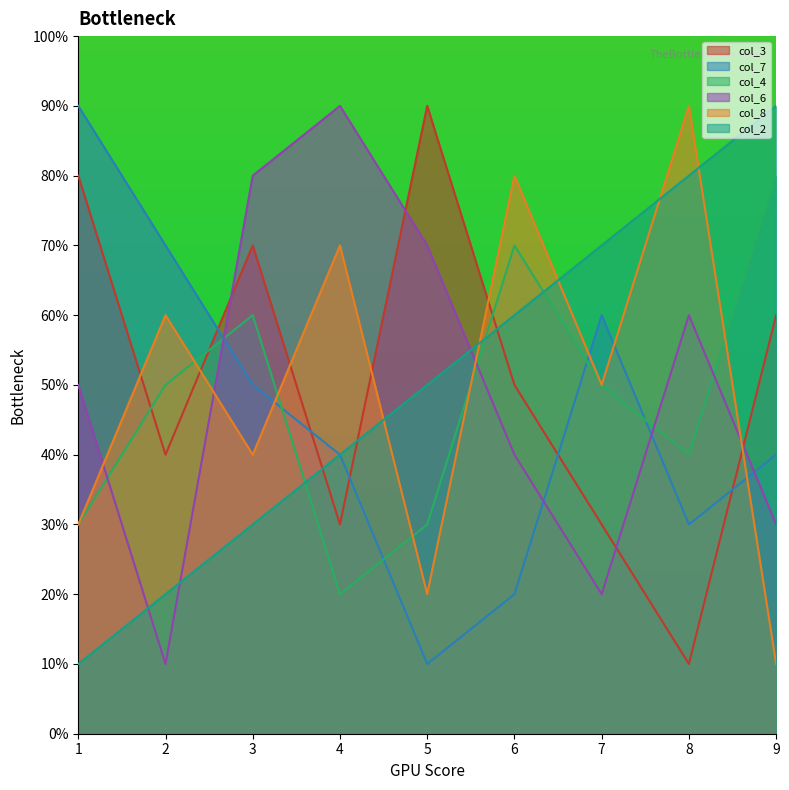

Which series has the widest spread of values?

col_3